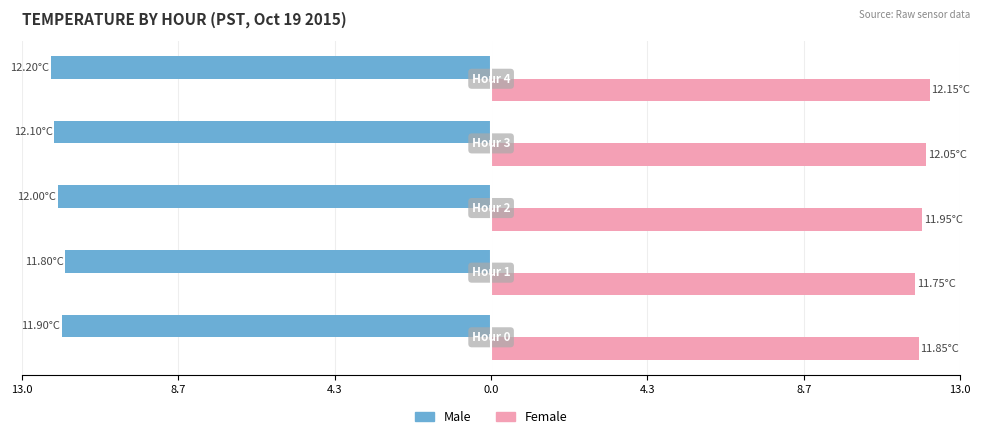

What is the average value of the Female series?

11.9